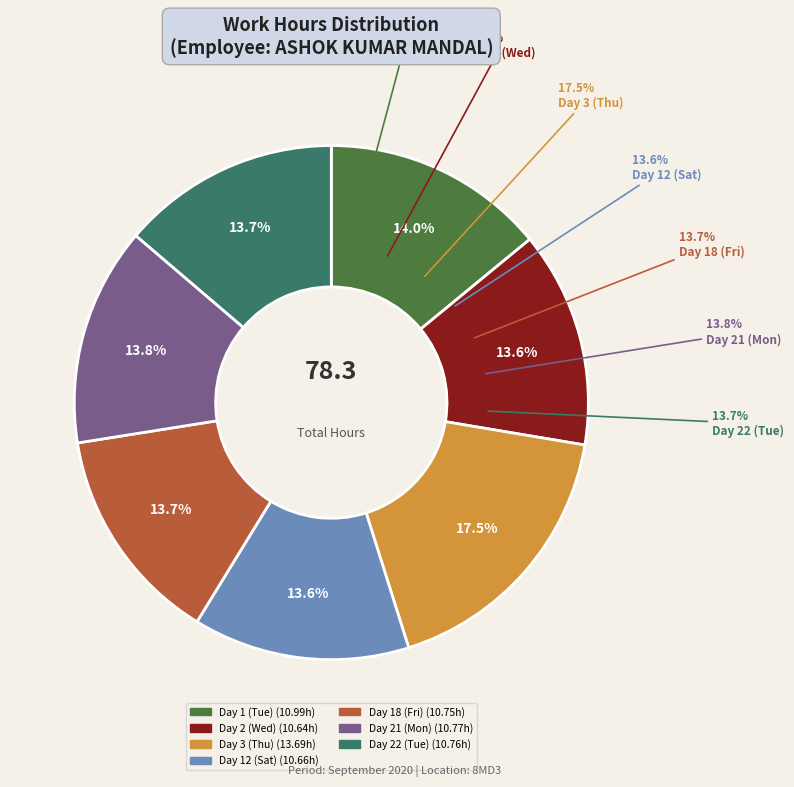

How many slices are in this pie chart?

7